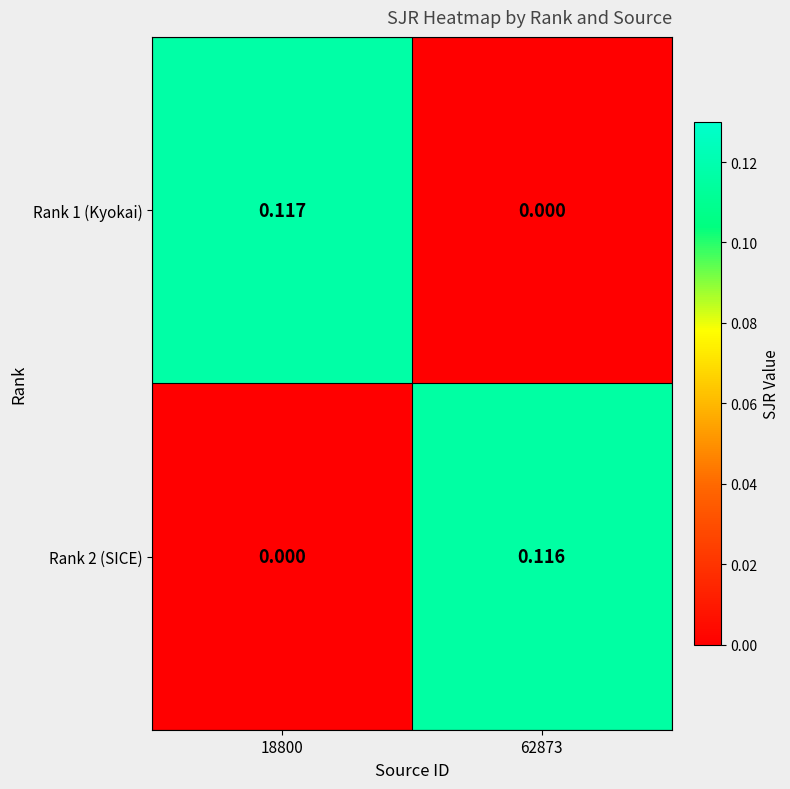

Reading left to right, transcribe all the data shown in this chart.

Rank 1 (Kyokai): 18800=0.1	62873=0.0
Rank 2 (SICE): 18800=0.0	62873=0.1